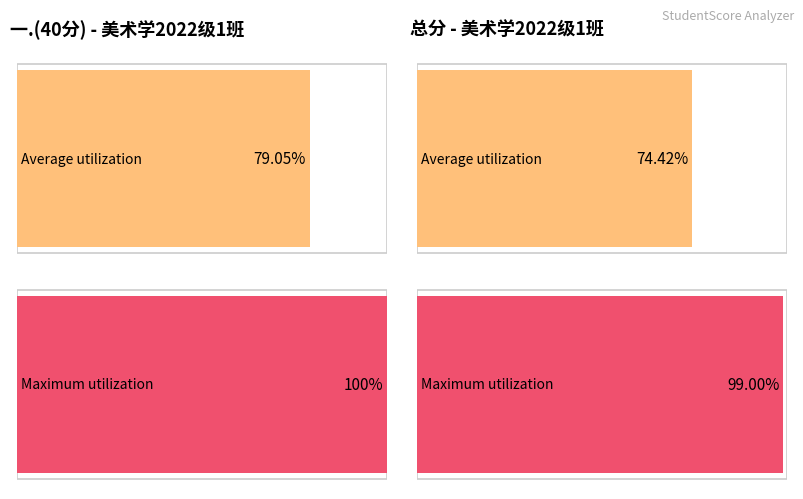

Which series has the widest spread of values?

总分